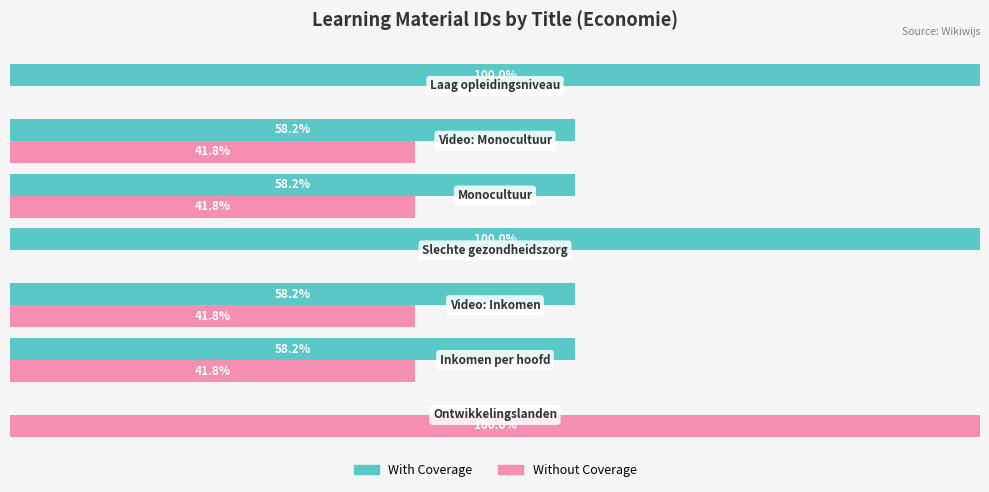

Which series has the largest total across all categories?

With Coverage